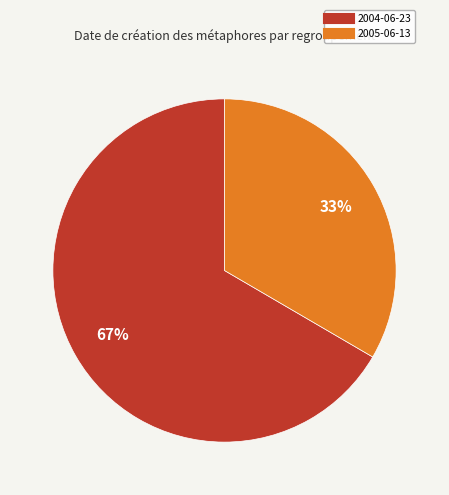

How many segments does this pie chart have?

2